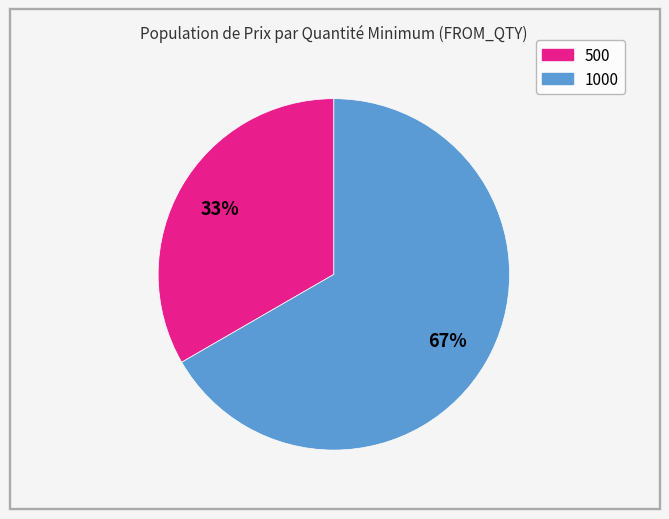

Is 1000 the majority of the pie?

Yes